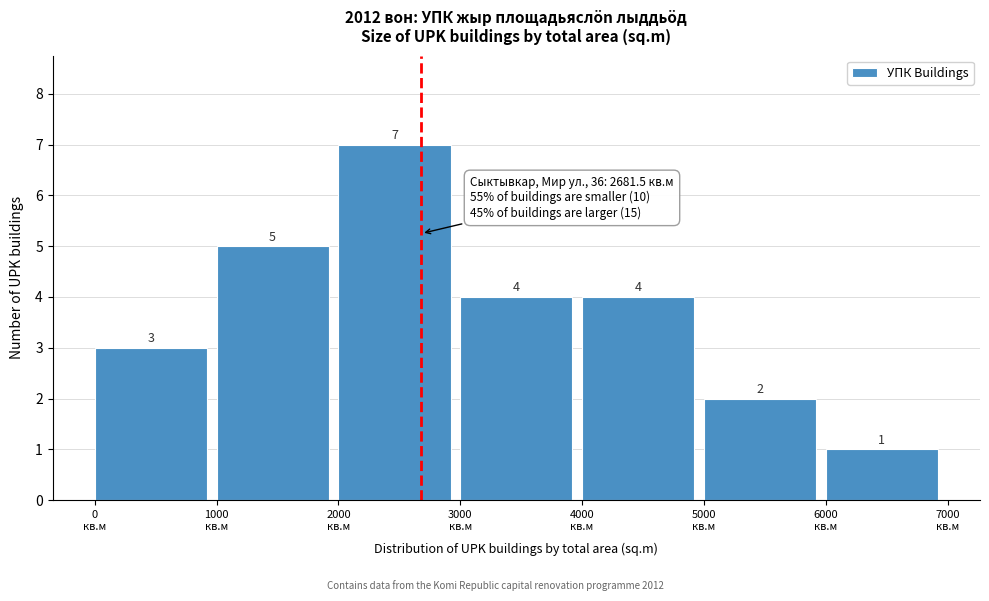

Reading left to right, transcribe this chart: for each bar, give the range it covers on the x-axis and its height.

0 to 1000: 3
1000 to 2000: 5
2000 to 3000: 7
3000 to 4000: 4
4000 to 5000: 4
5000 to 6000: 2
6000 to 7000: 1